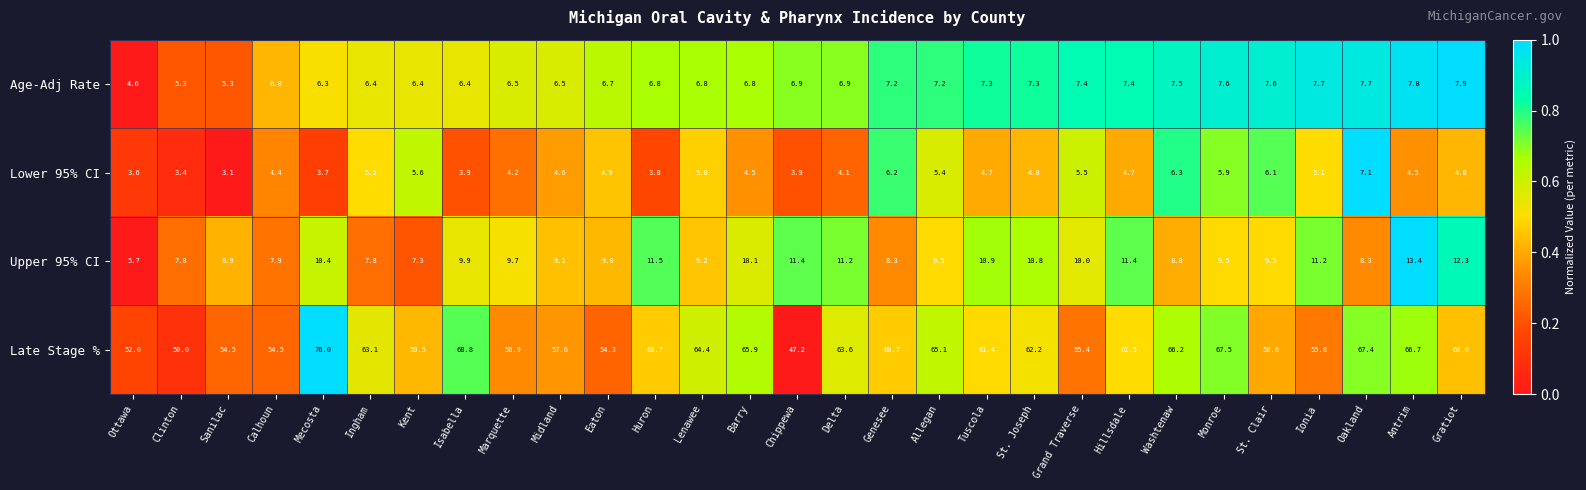

Count the number of data series in this chart.

4